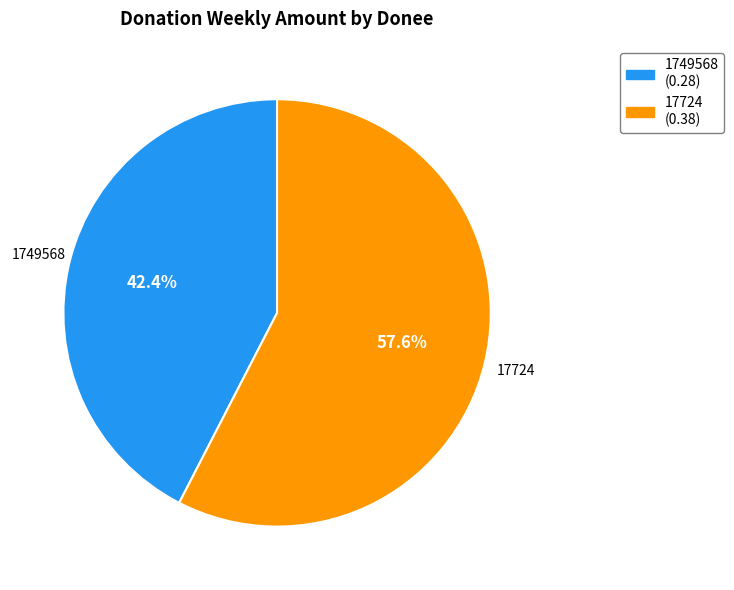

Which has a higher value, 17724 or 1749568?

17724